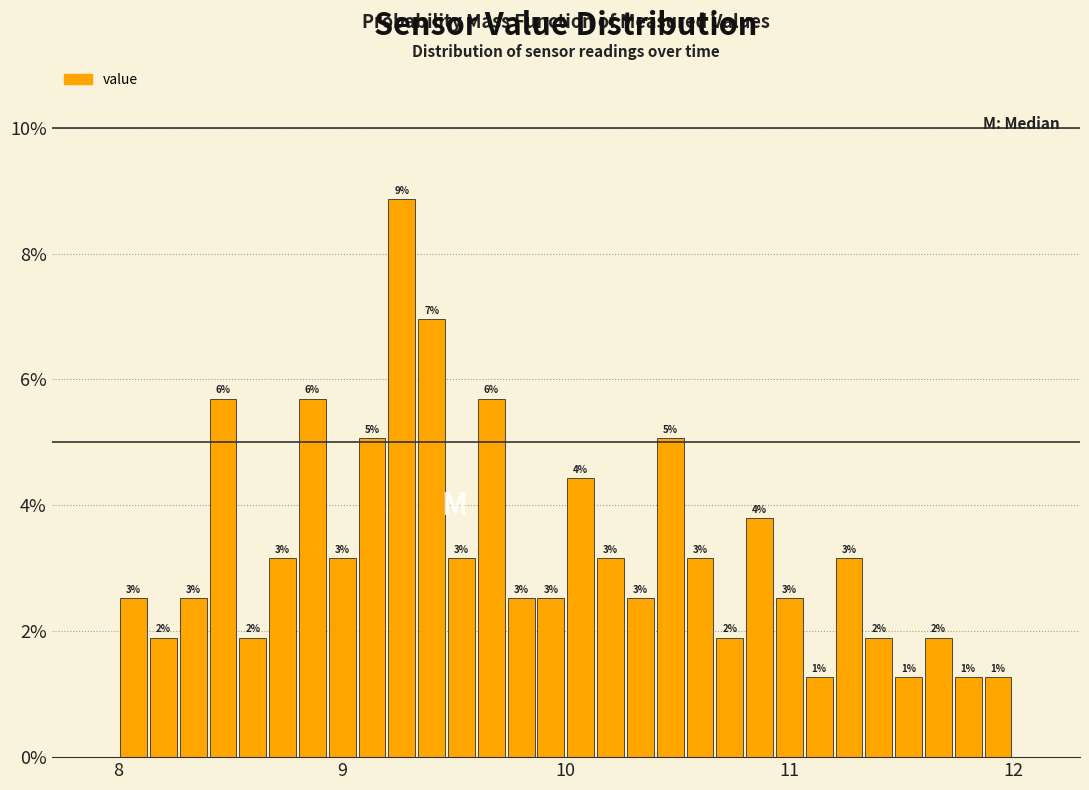

Read against the x-axis, roughly where is the centre of the tallest bar?

9.3